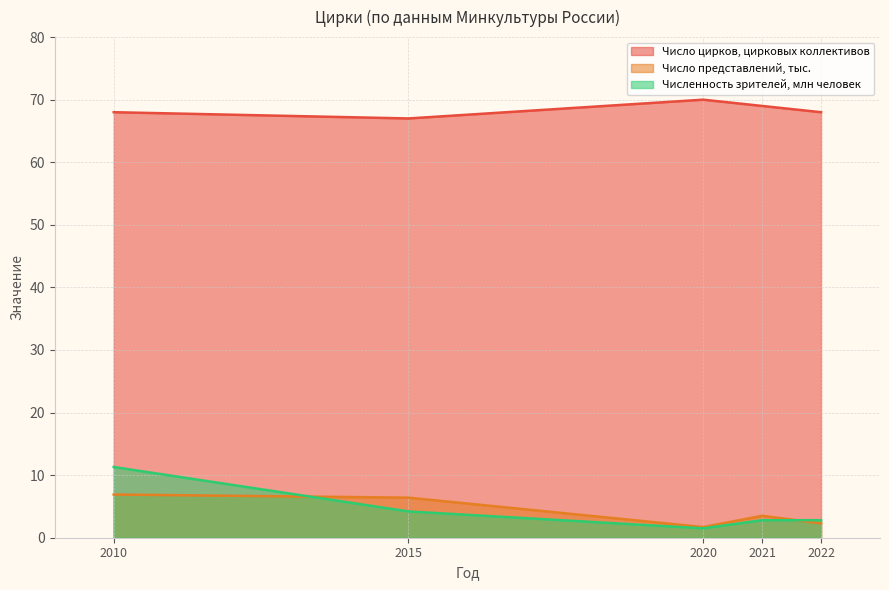

What are all the series names shown in the legend?

Число цирков, цирковых коллективов, Число представлений, тыс., Численность зрителей, млн человек